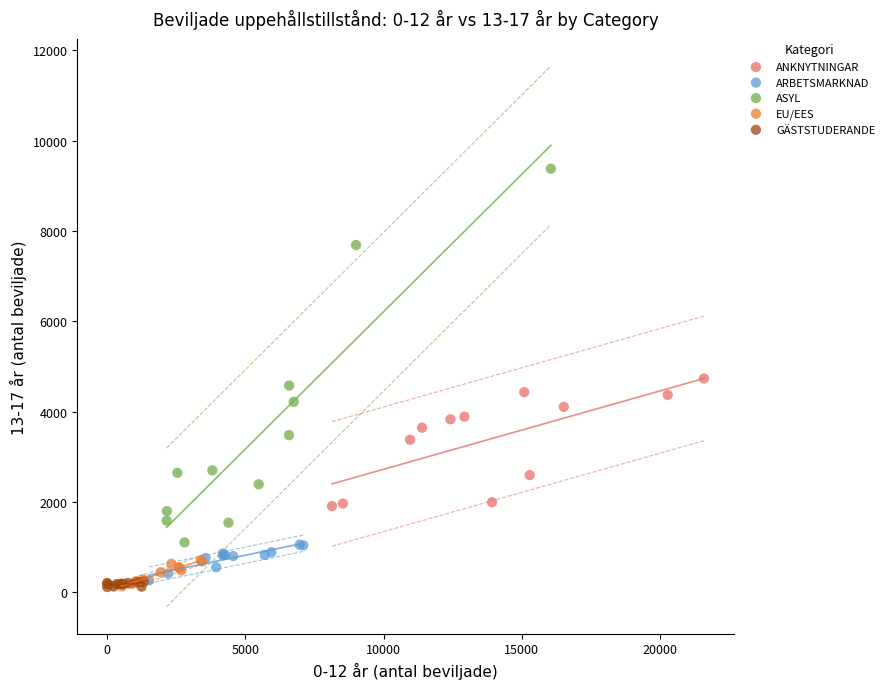

Which series has the widest spread of Y values?

ASYL